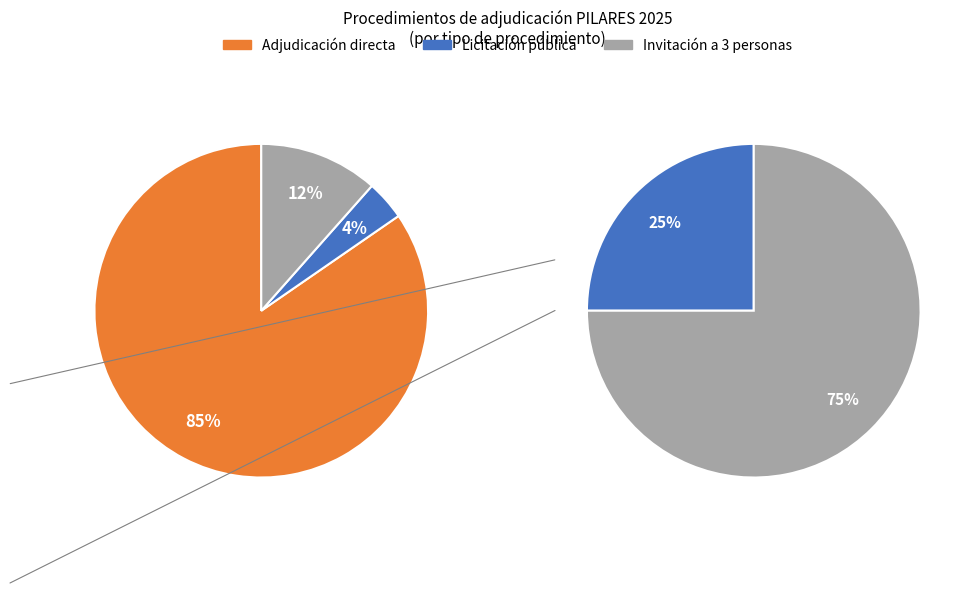

What percentage is NOT represented by Licitación pública?

96.2%